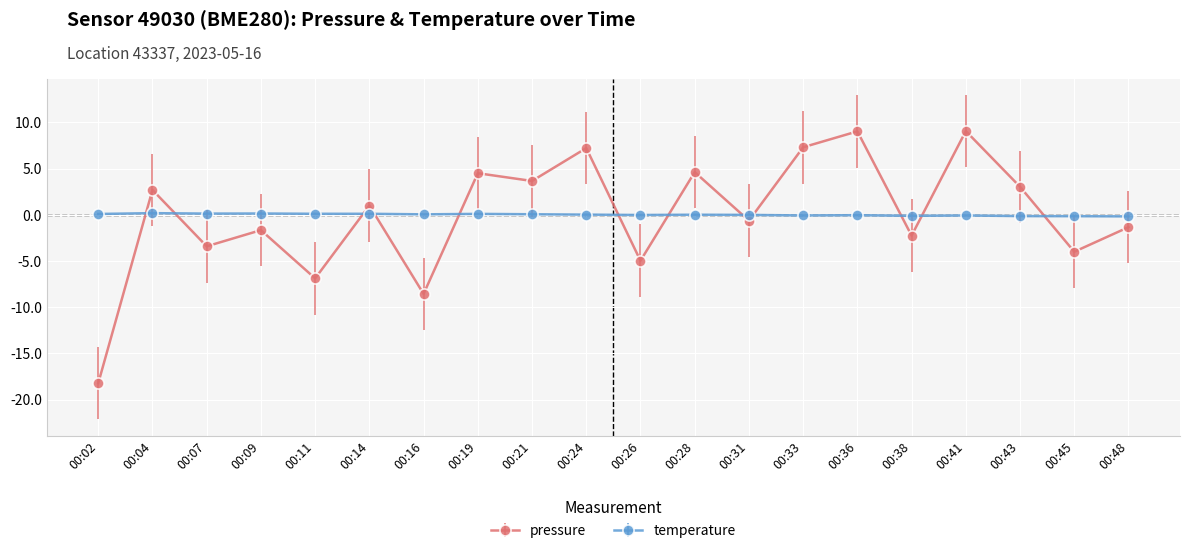

What is the lowest value of the pressure series?

-18.2